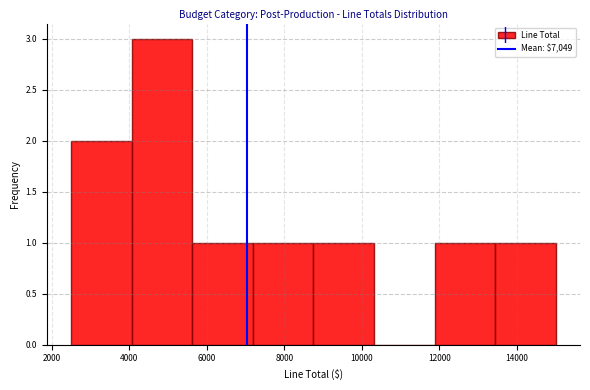

How tall is the bar that spans 7200 to 8800 on the x-axis? Neither the bar edges nor the heights are printed on the chart, so give them approximately, as read against the axes.

1